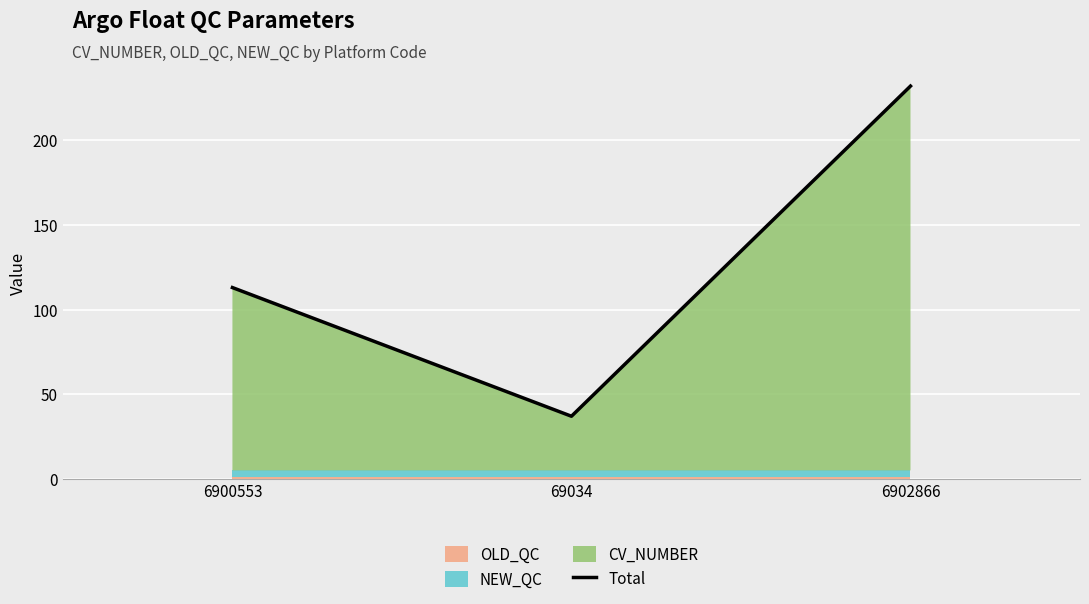

Which has a higher value, 69034 or 6900553?

6900553